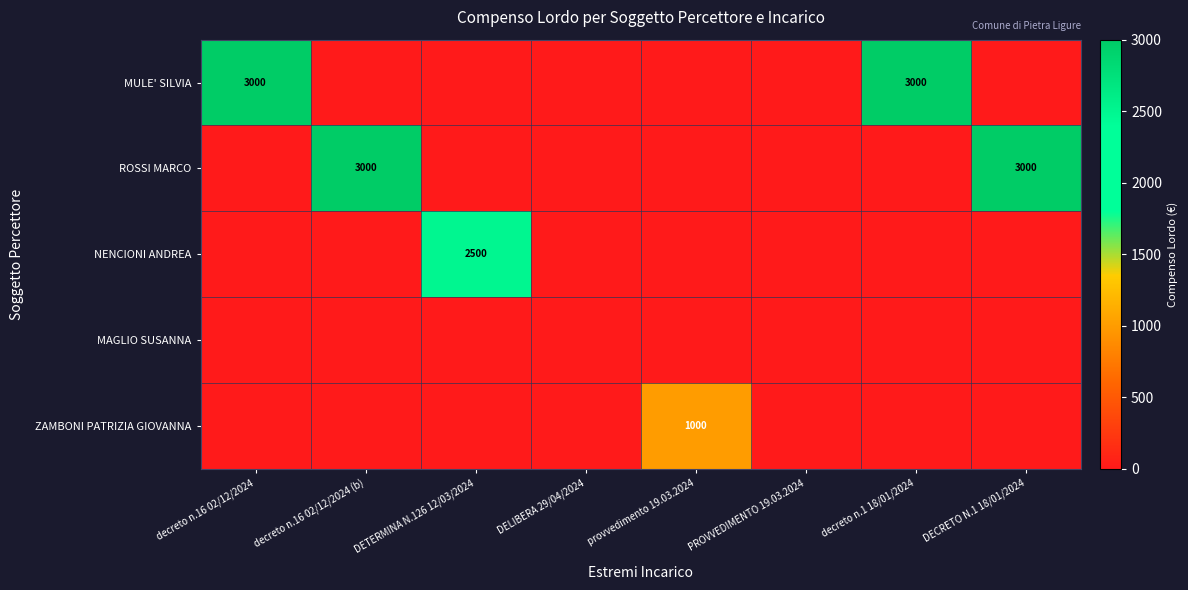

True or false: ROSSI MARCO has a value of 0 at provvedimento 19.03.2024.

True